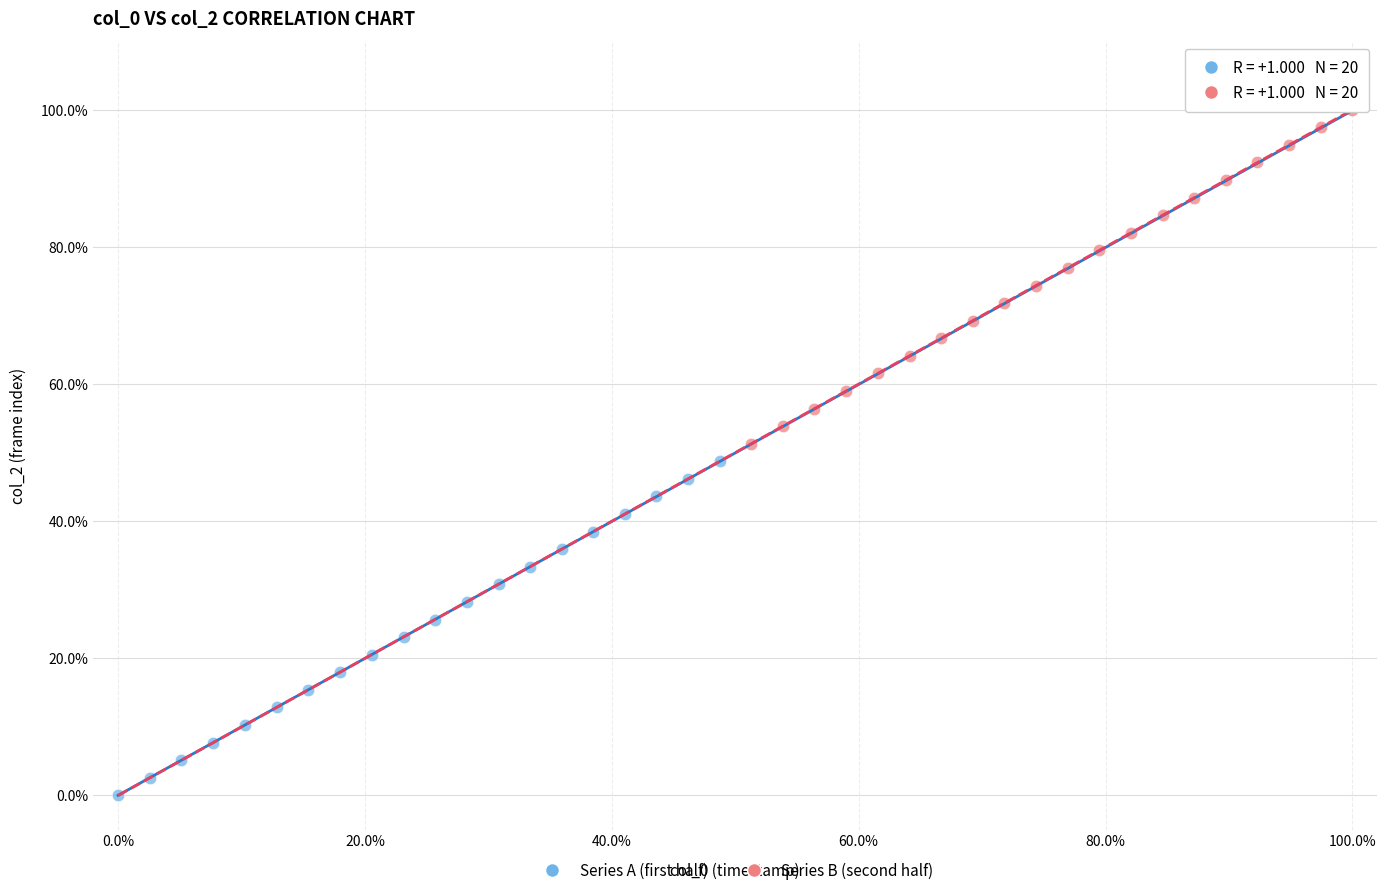

Which series contains the highest Y value?

Series B (second half)